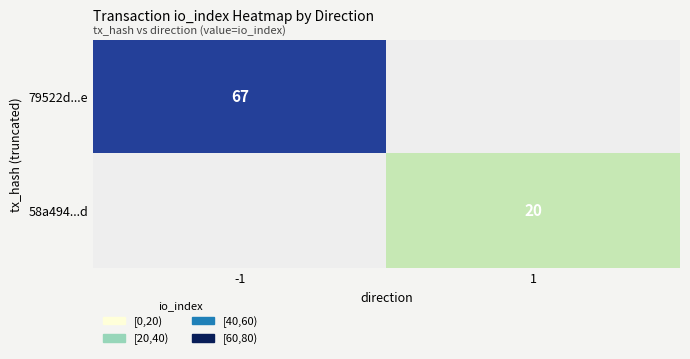

The 79522d...e series shows 38.8 at -1. True or false?

False